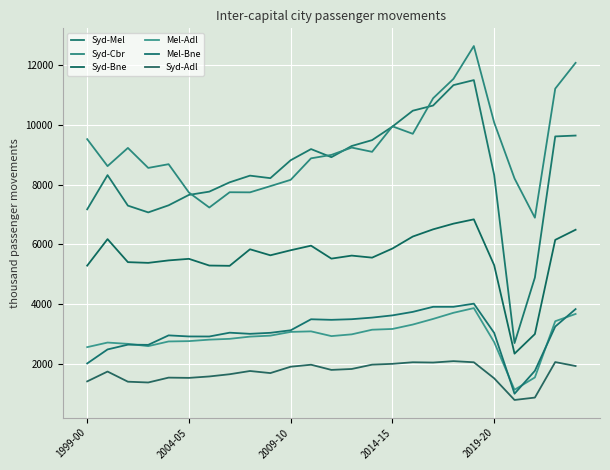

What is the greatest value displayed?

12637.3